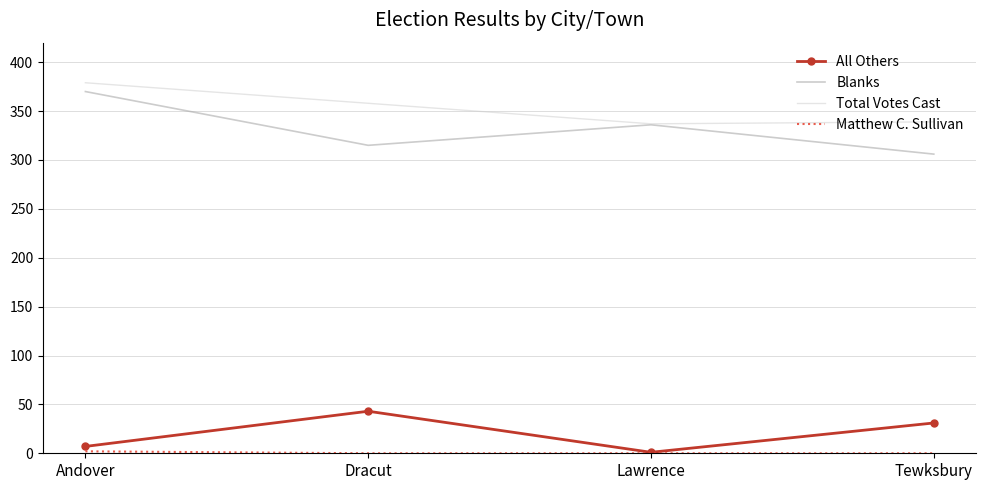

What is the spread (max minus min) of values at Tewksbury?

339